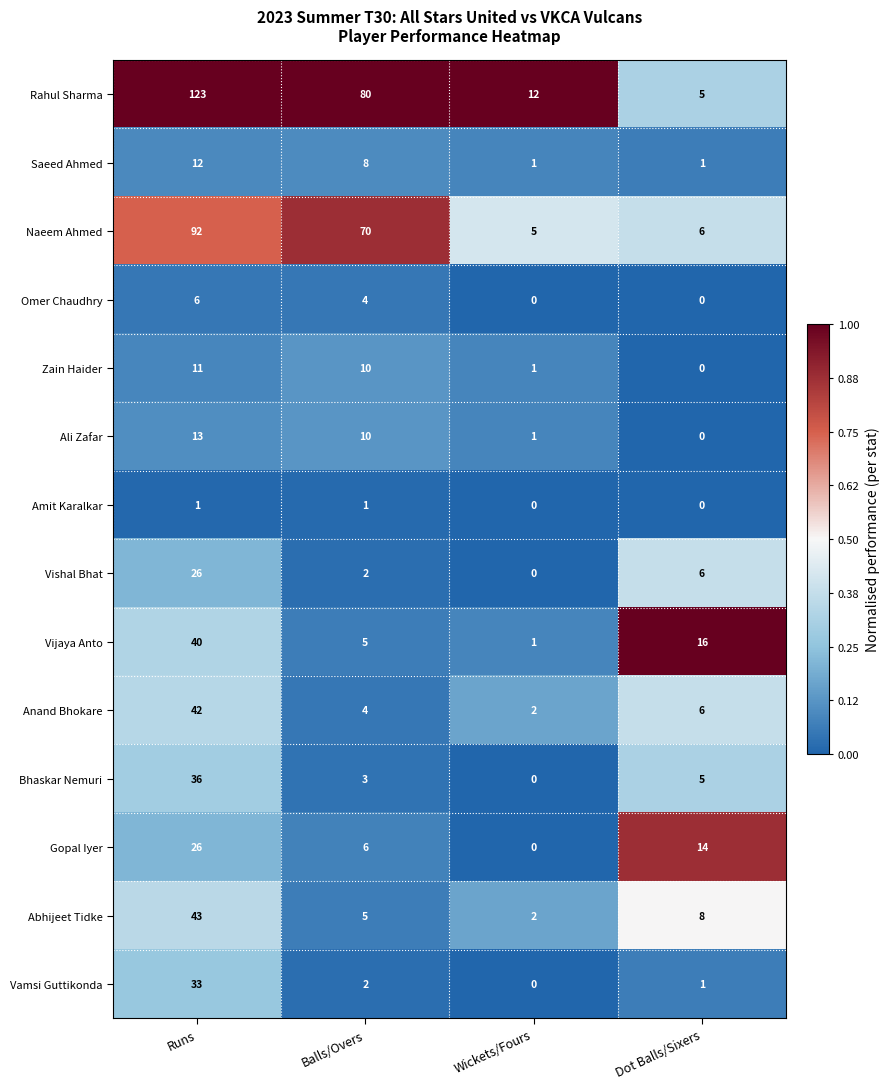

Which series changed the most between Balls/Overs and Wickets/Fours?

Rahul Sharma